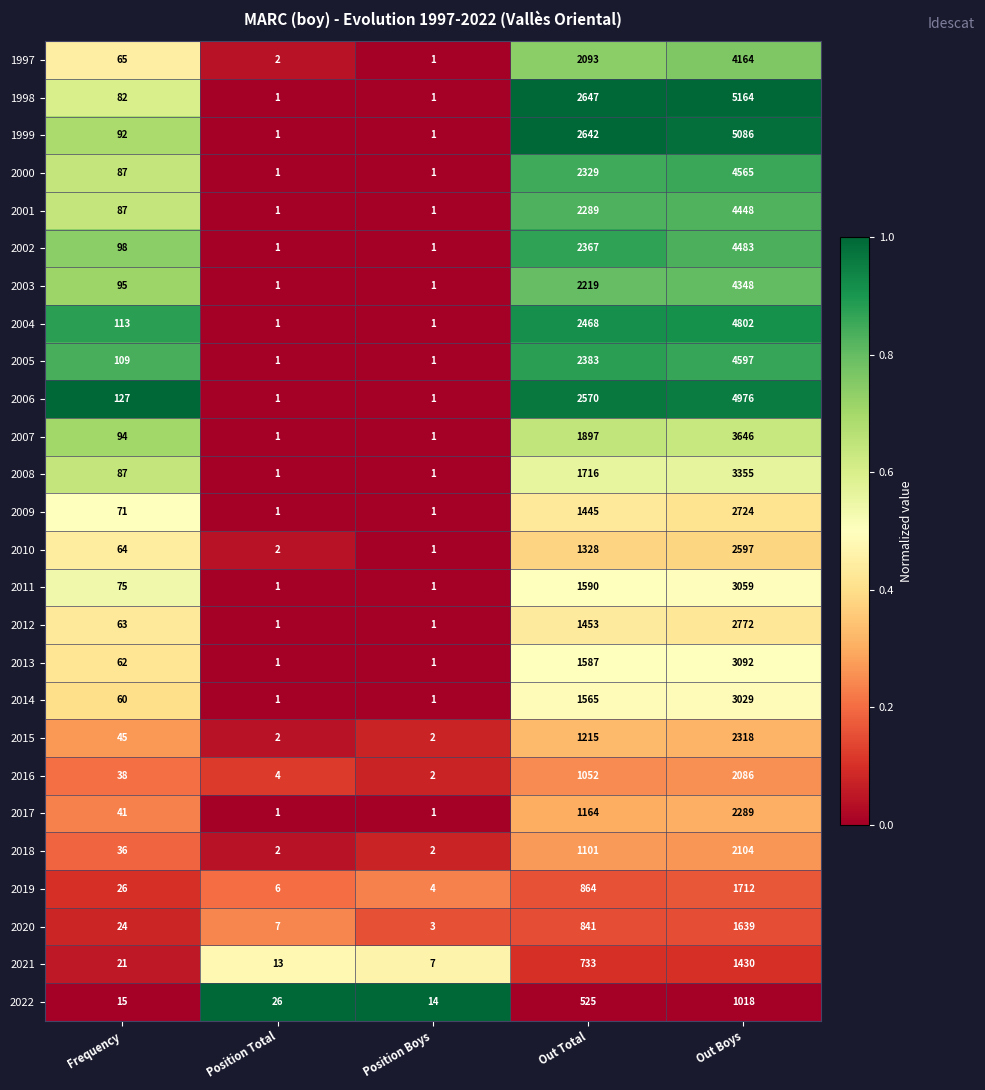

Rank the categories by 2020 value from lowest to highest.

Position Boys, Position Total, Frequency, Out Total, Out Boys